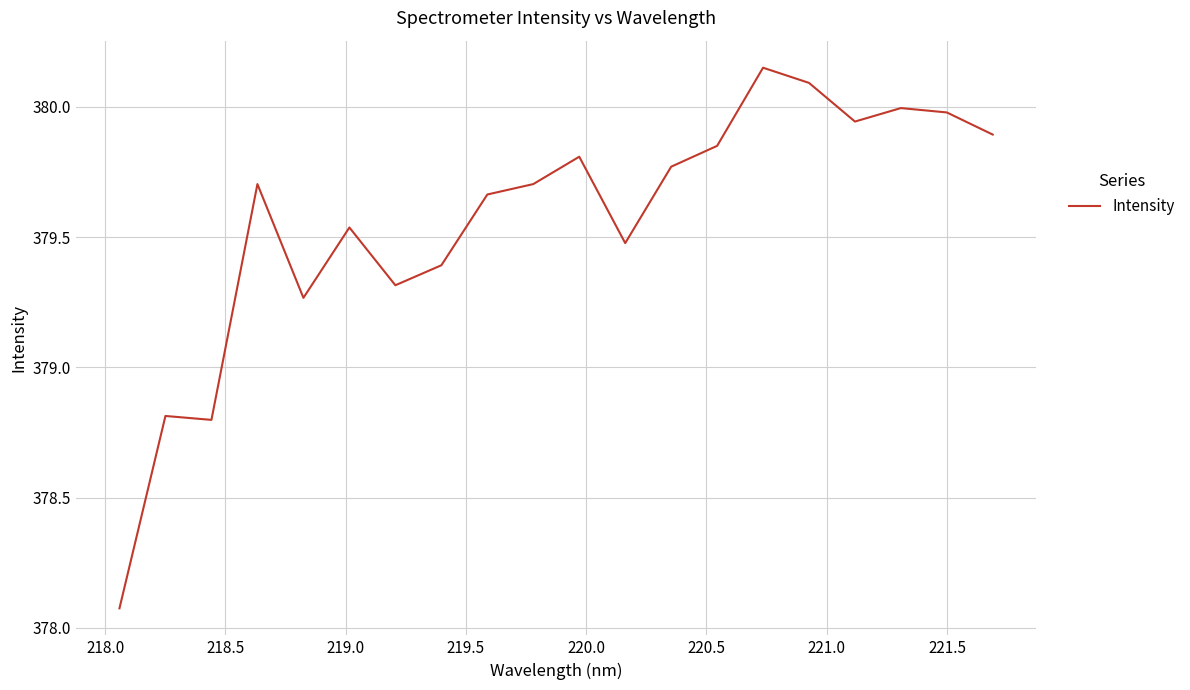

What is the difference between the maximum and minimum values?

2.1